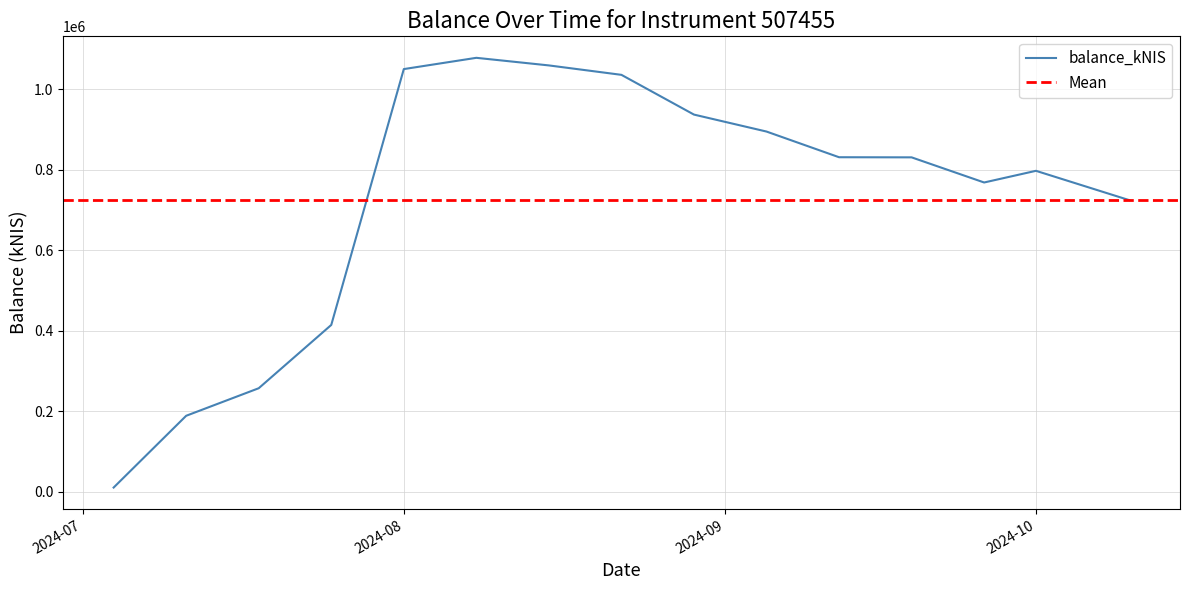

What is the highest value of the balance_kNIS series?

1078224.0